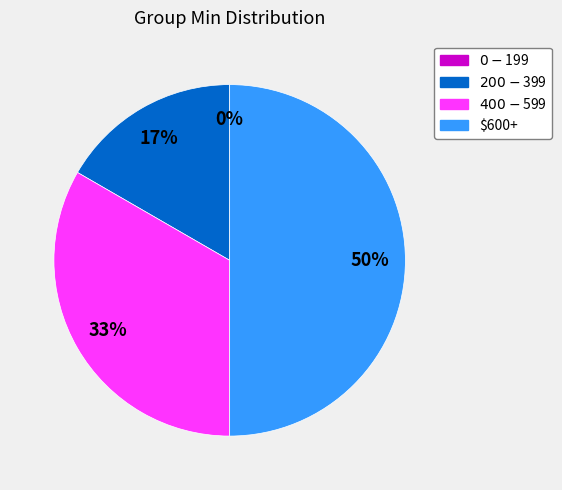

How many segments does this pie chart have?

4